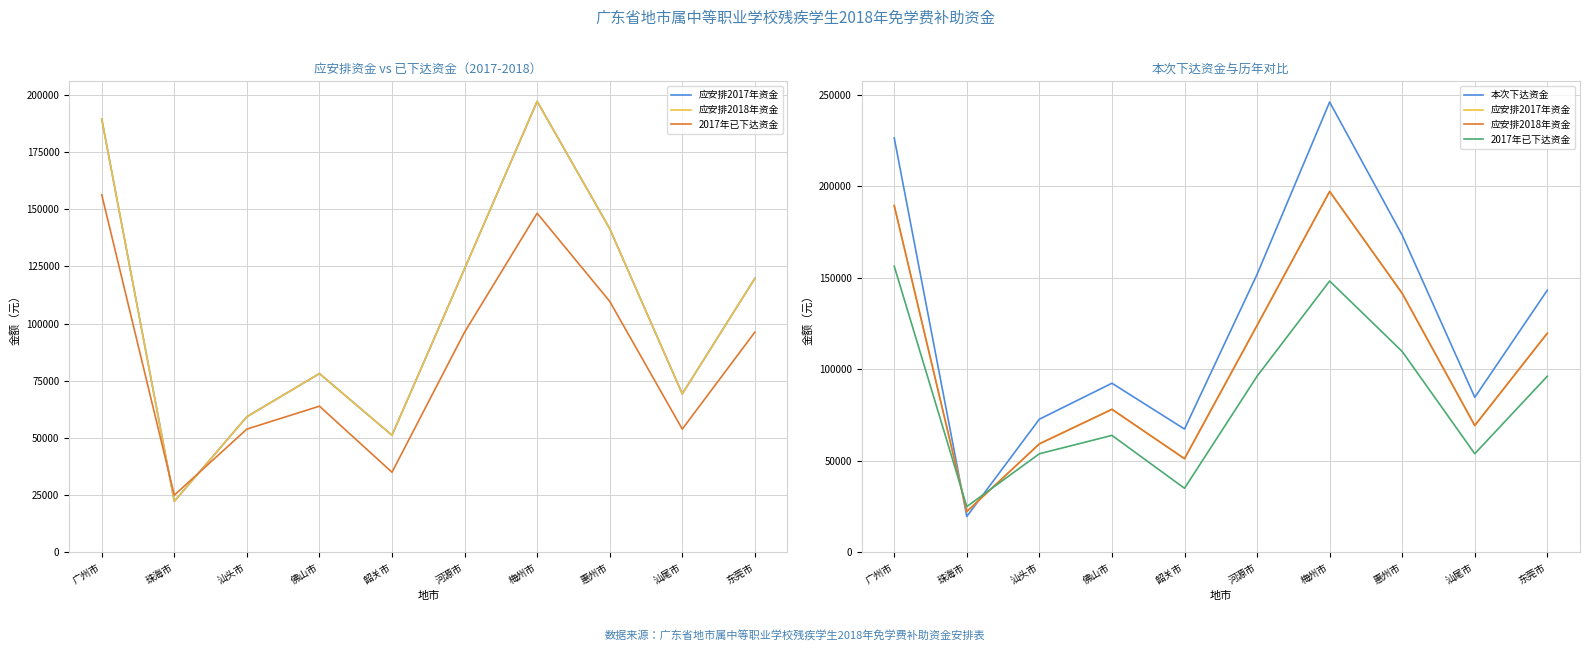

The 应安排2018年资金 series shows 59290 at 汕头市. True or false?

True